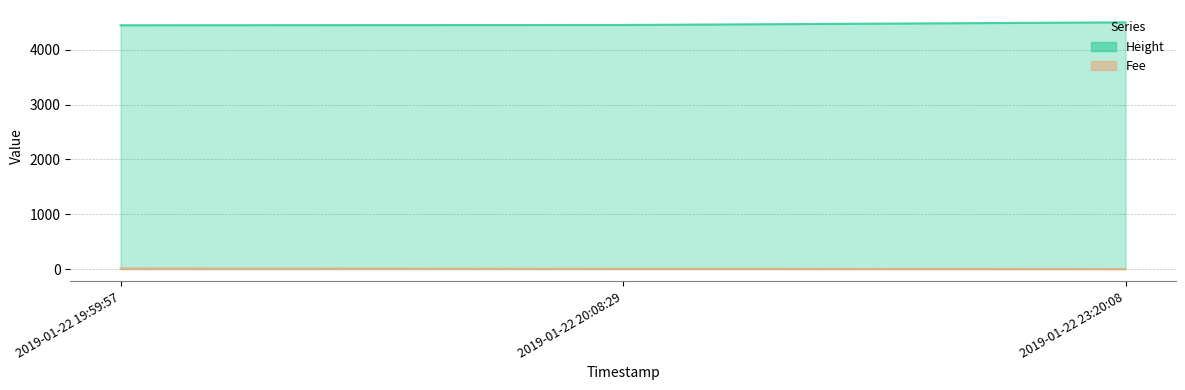

What is the sum of all Fee values?

17.0